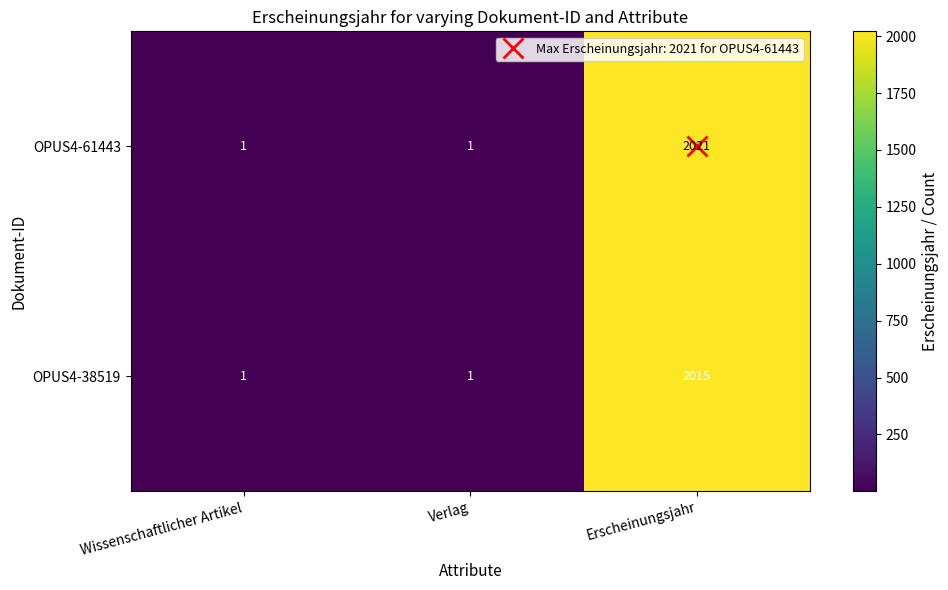

Which series has the largest range (max minus min)?

OPUS4-61443